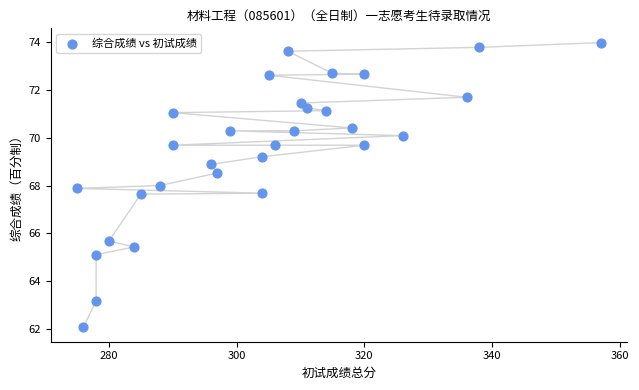

What is the range of X values (max minus min)?

82.0